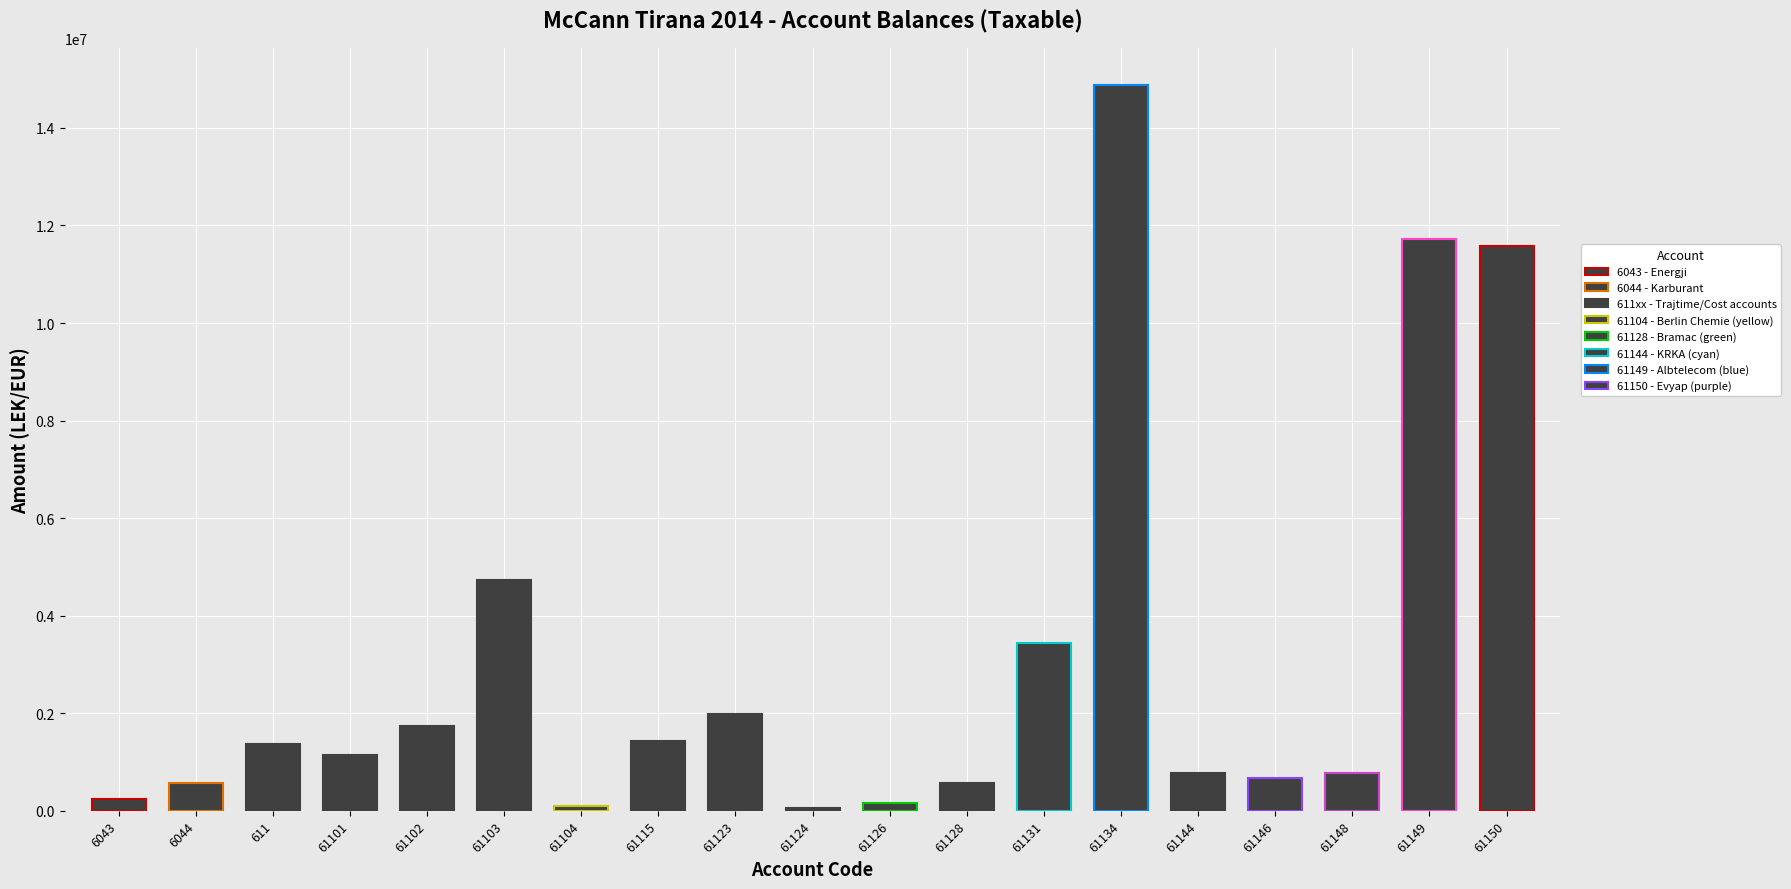

Is it true that the value at 61124 is 61813.2?

True